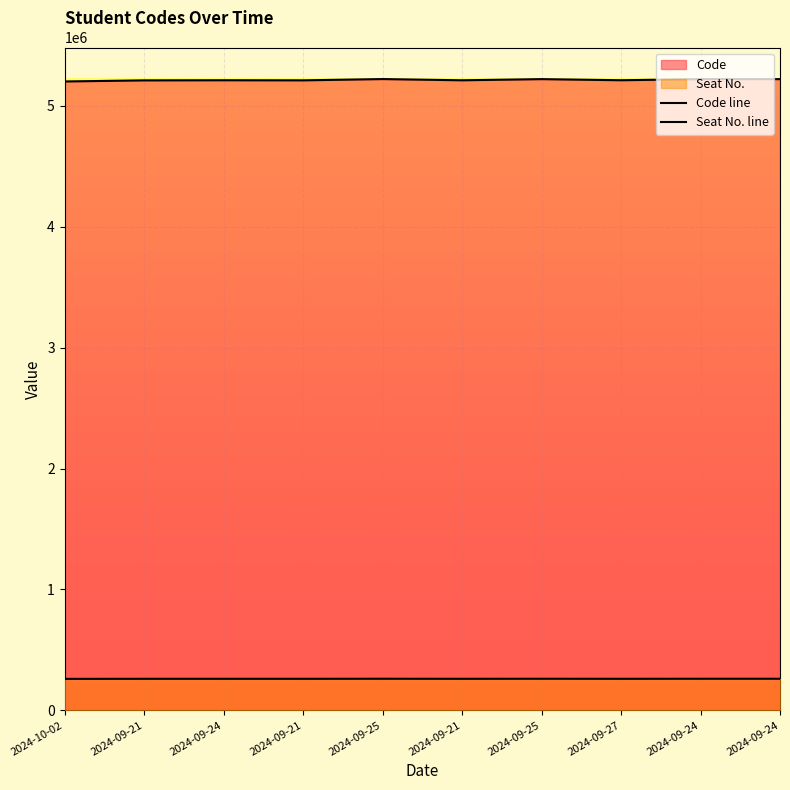

Rank the series by their average value, from highest to lowest.

Code line, Seat No. line